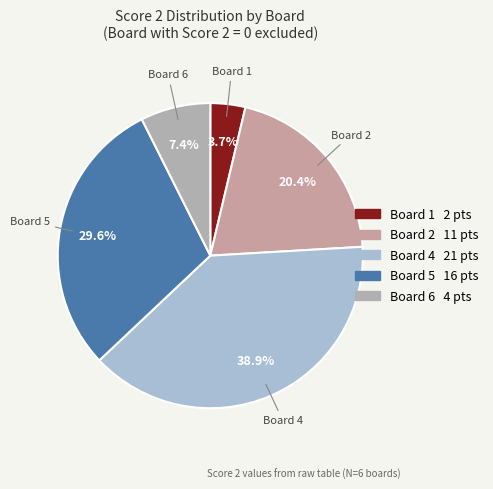

What is the largest slice in the pie chart?

4